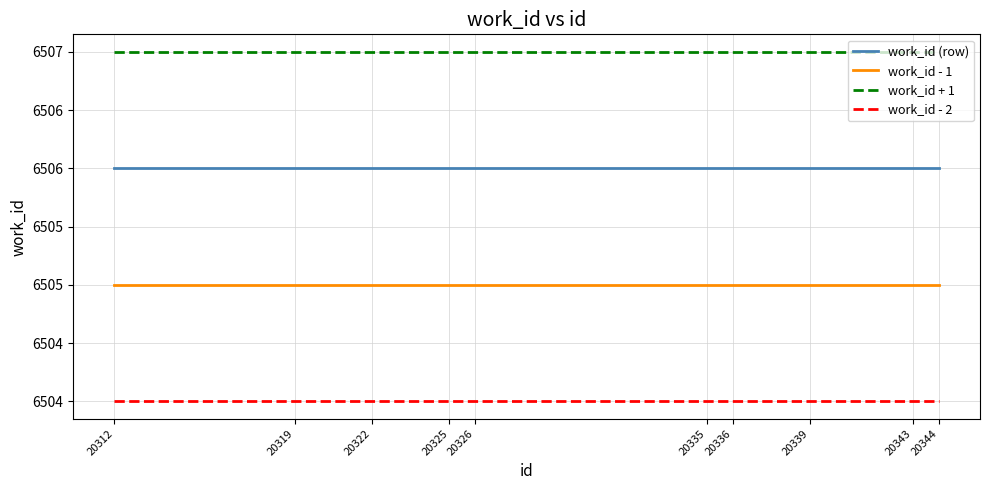

List the series in order of their peak value, lowest first.

work_id - 2, work_id - 1, work_id (row), work_id + 1